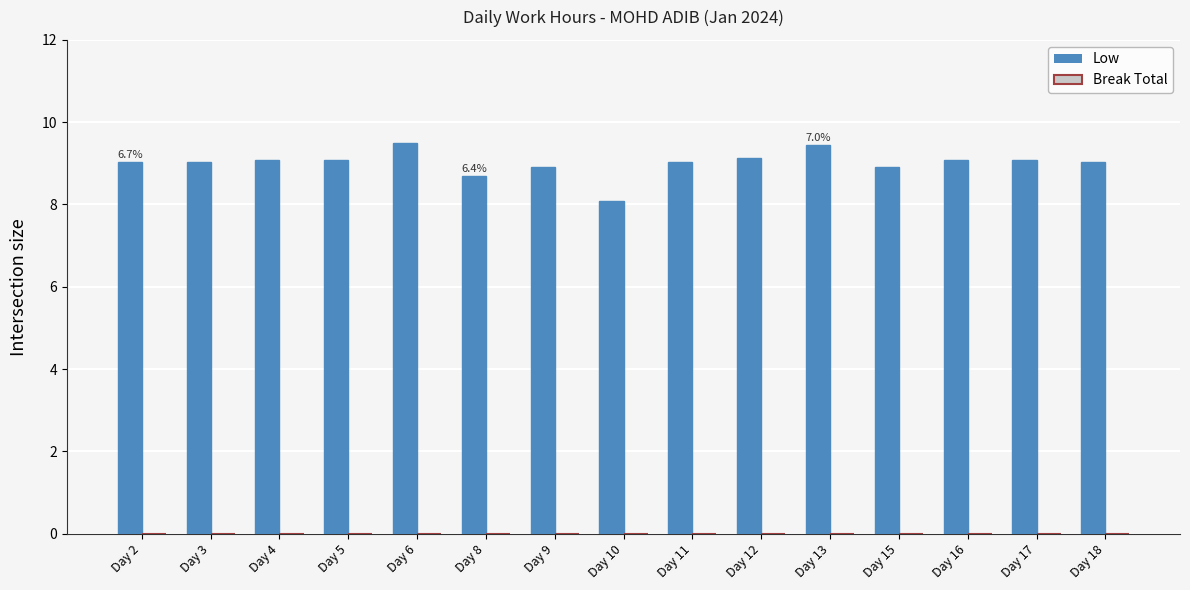

What value does the data have at Day 3?

9.0